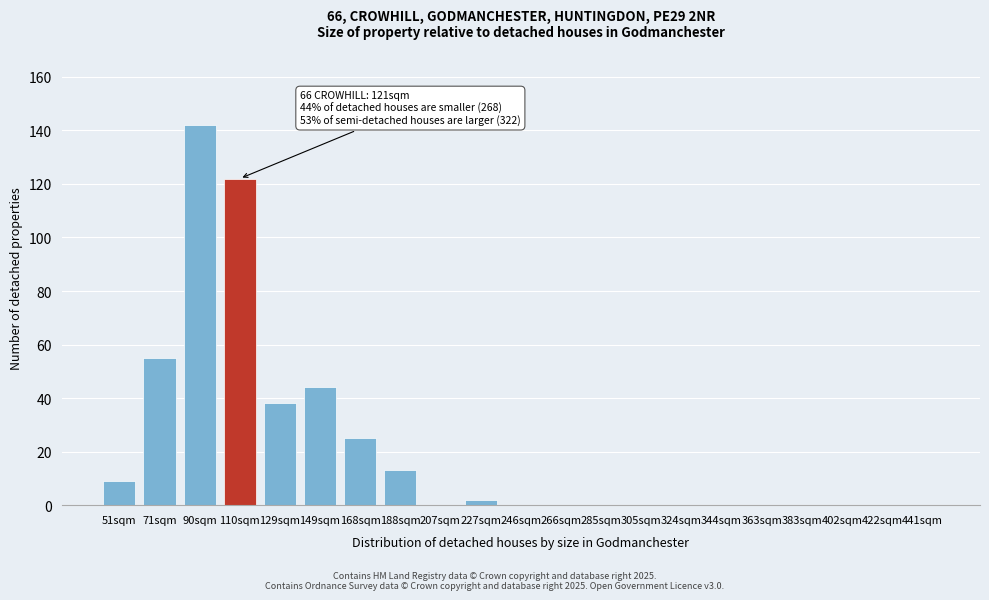

Reading left to right, transcribe all the data shown in this chart.

51sqm=9	71sqm=55	90sqm=142	110sqm=122	129sqm=38	149sqm=44	168sqm=25	188sqm=13	207sqm=0	227sqm=2	246sqm=0	266sqm=0	285sqm=0	305sqm=0	324sqm=0	344sqm=0	363sqm=0	383sqm=0	402sqm=0	422sqm=0	441sqm=0